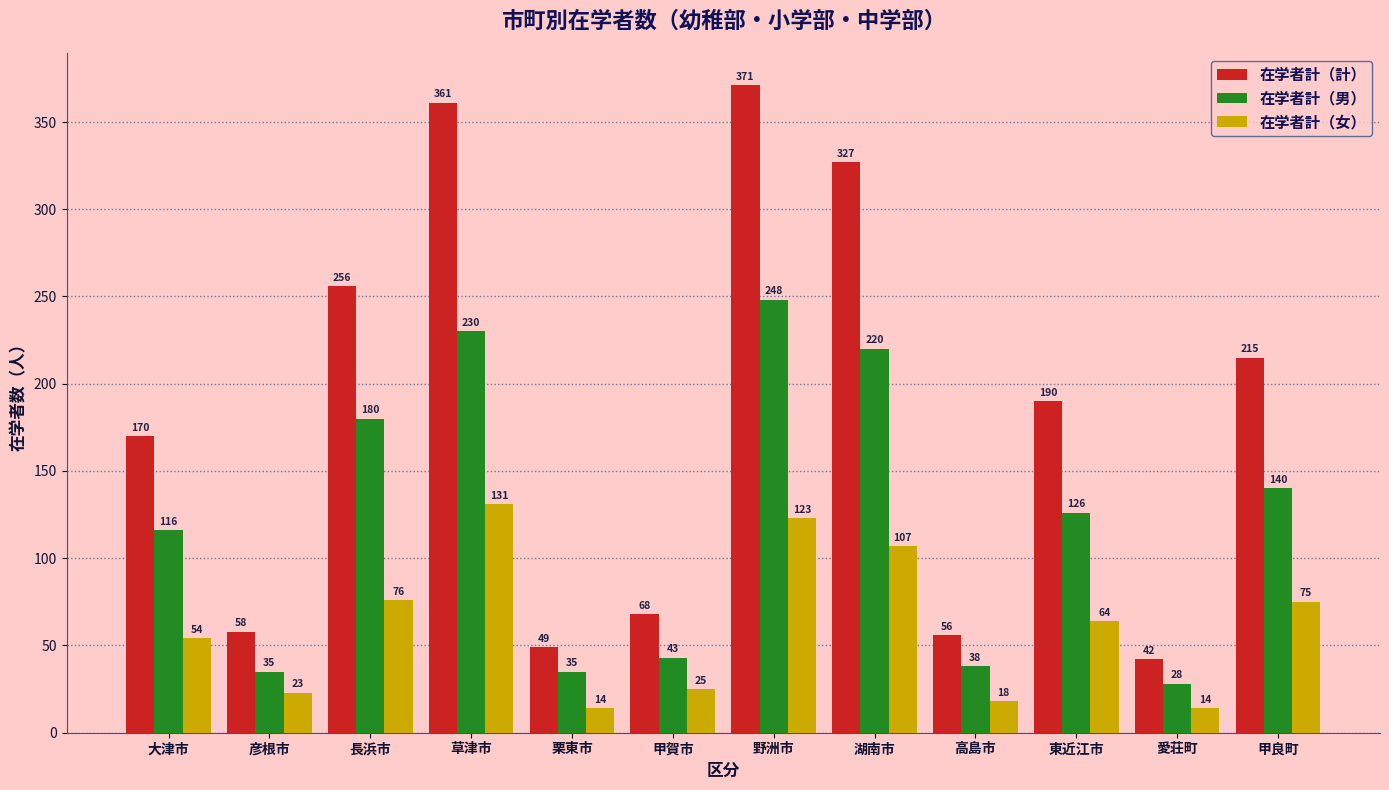

Reading left to right, what are all the values shown in this chart?

在学者計（計）: 170	58	256	361	49	68	371	327	56	190	42	215
在学者計（男）: 116	35	180	230	35	43	248	220	38	126	28	140
在学者計（女）: 54	23	76	131	14	25	123	107	18	64	14	75